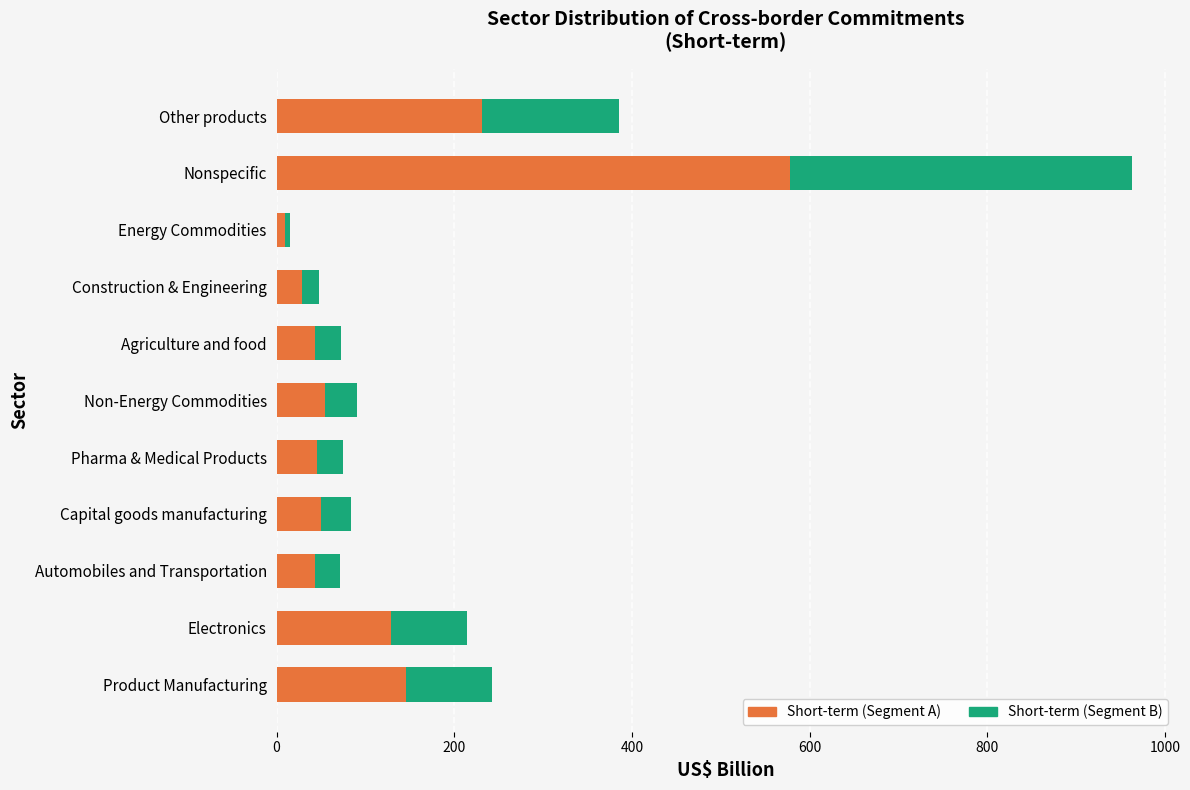

What is the total value across all series at Agriculture and food?

73.0